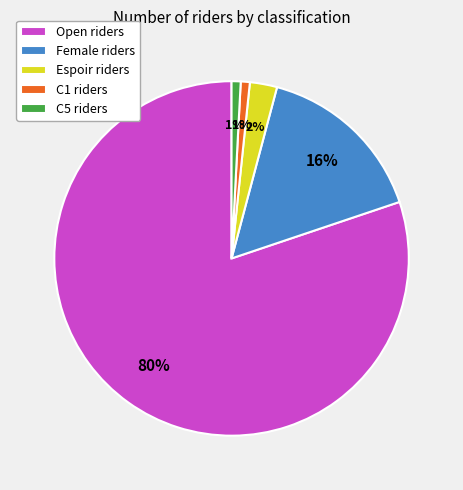

What percentage is the Open riders slice, to the nearest percent?

80%